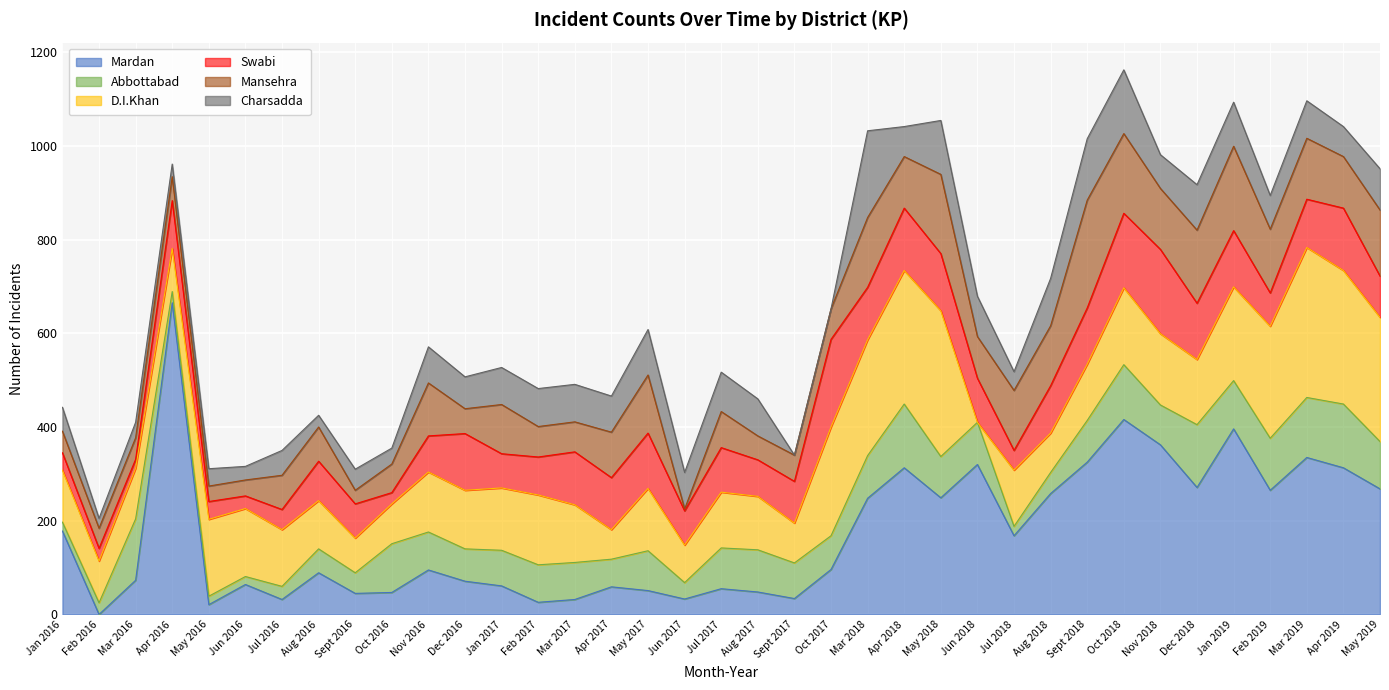

At which label does Mardan first exceed 95?

Jan 2016